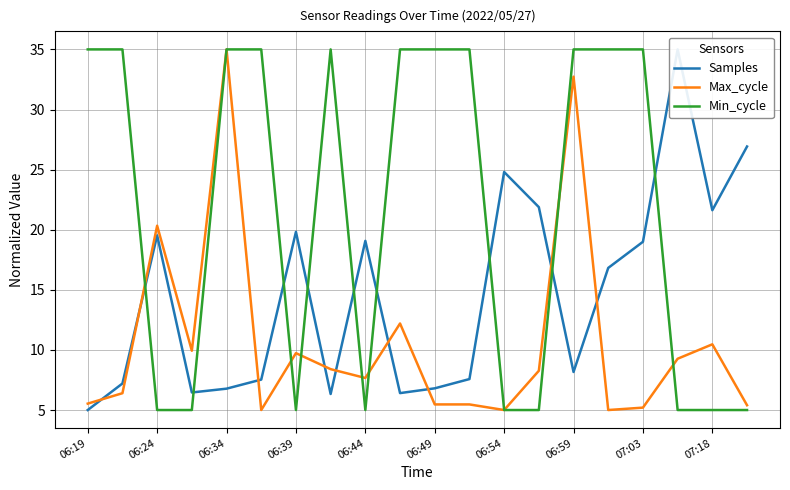

What value does the Min_cycle series have at 17?

5.0